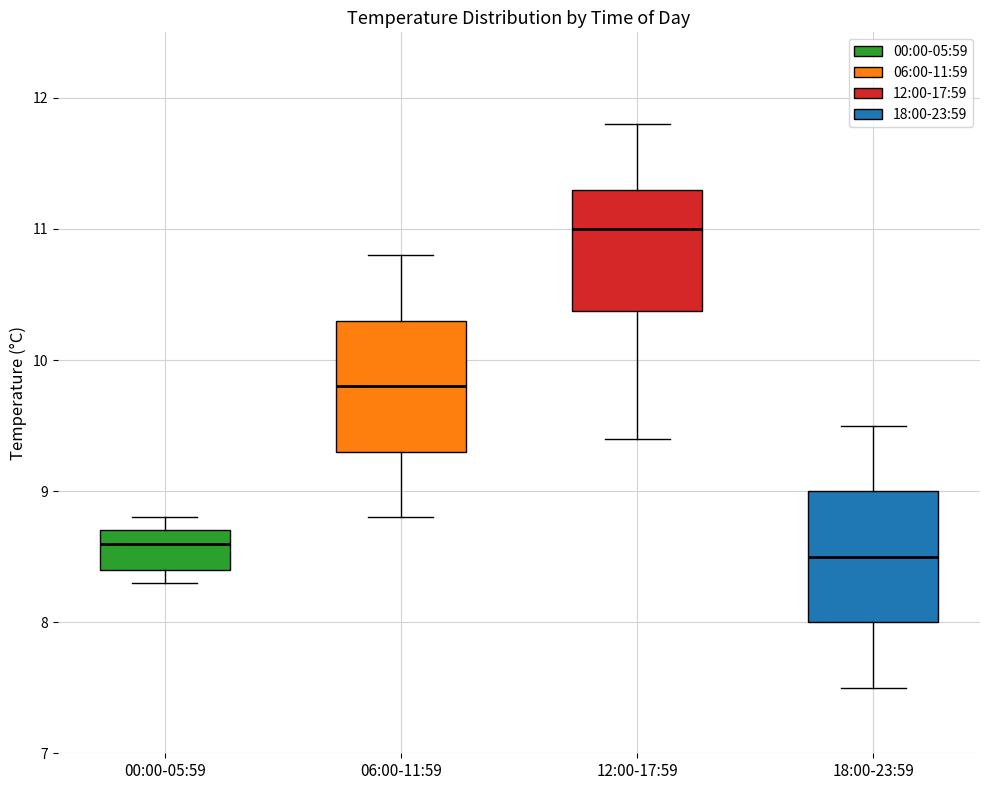

Where is the upper edge of the box for 00:00-05:59 on the y-axis? The values are not printed on the chart, so give them approximately, as read against the axis.

8.7